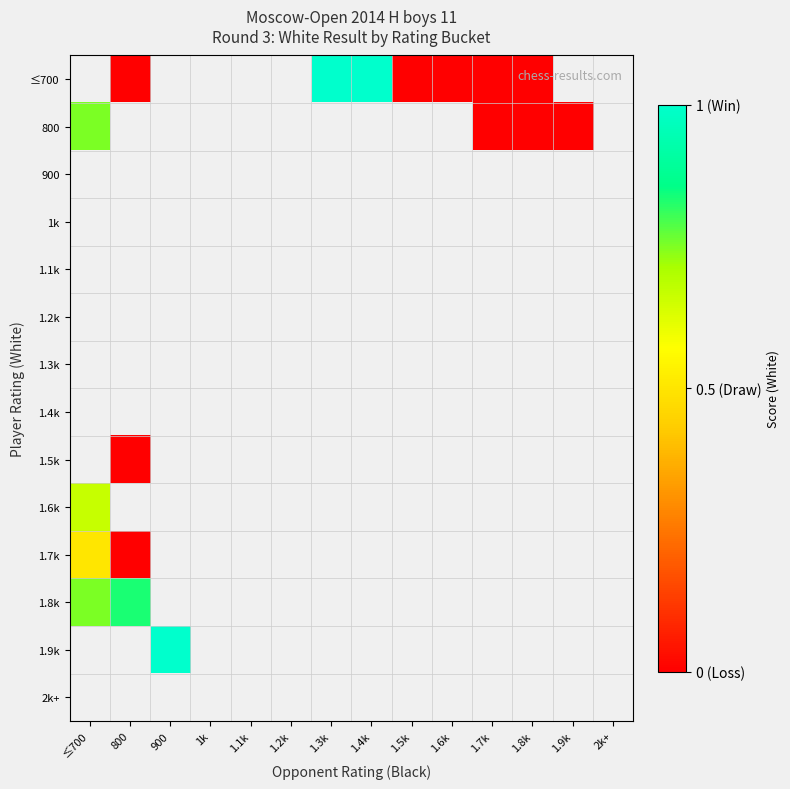

Count the number of categories in the chart.

14